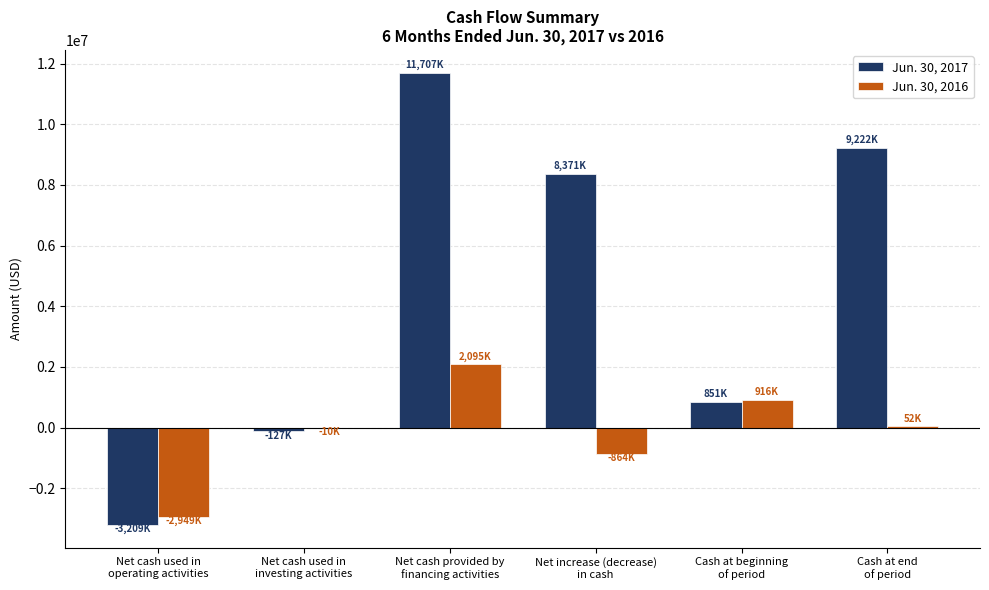

Which series changed the most between Net cash used in
operating activities and Cash at end
of period?

Jun. 30, 2017